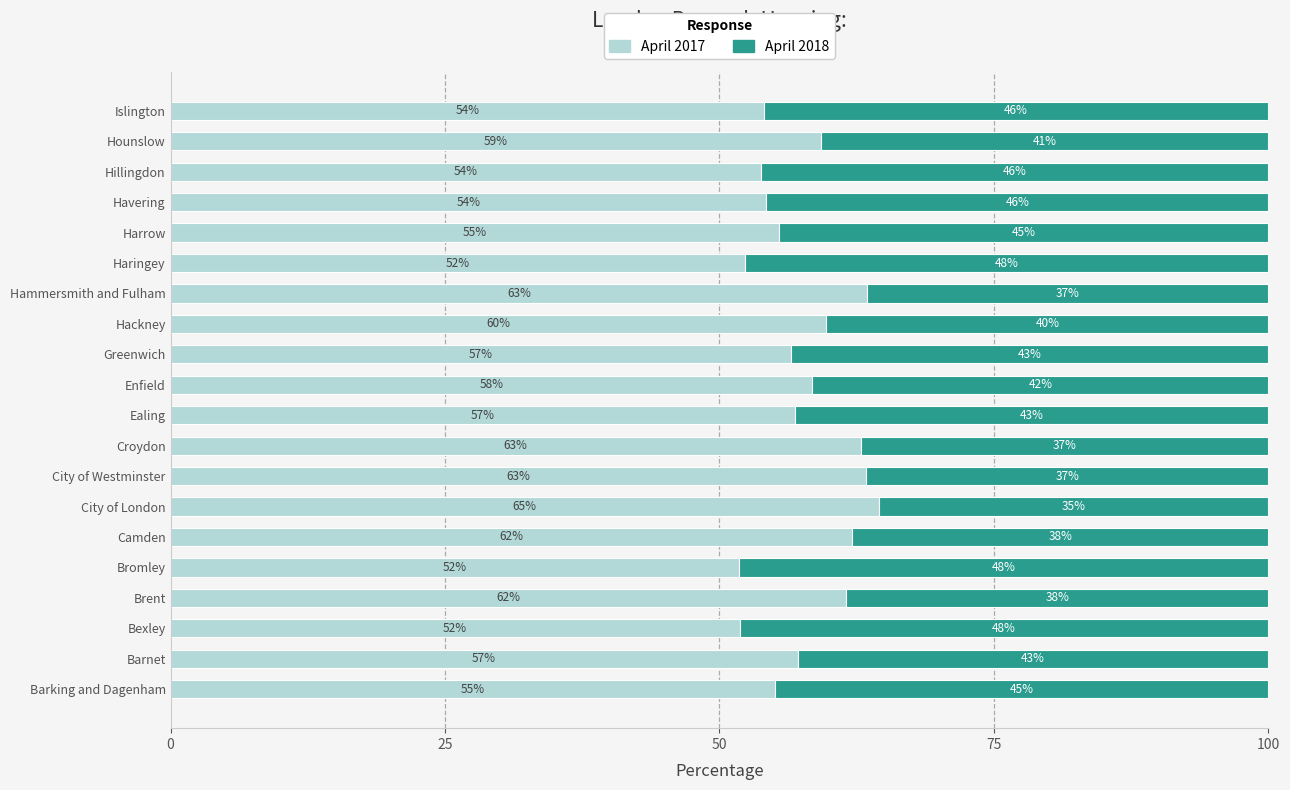

What value does the April 2017 series have at Croydon?

62.9